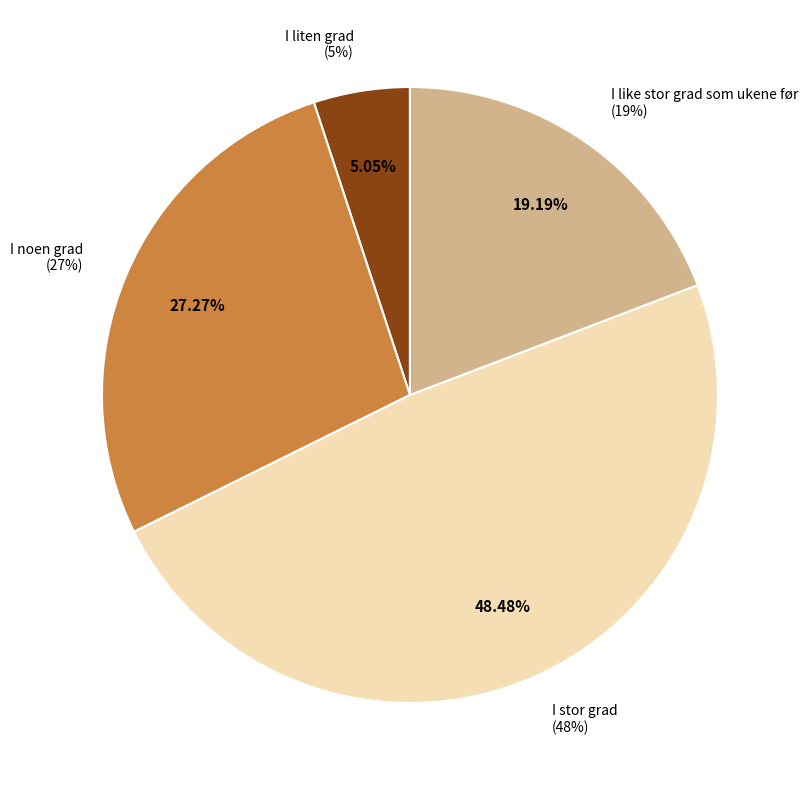

What percentage do I noen grad and I stor grad together represent?

75.8%